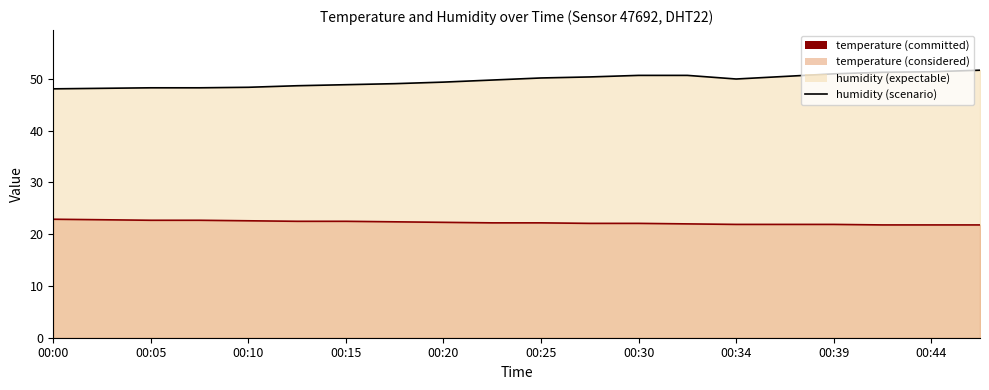

At which category does the chart reach its minimum across all series?

17